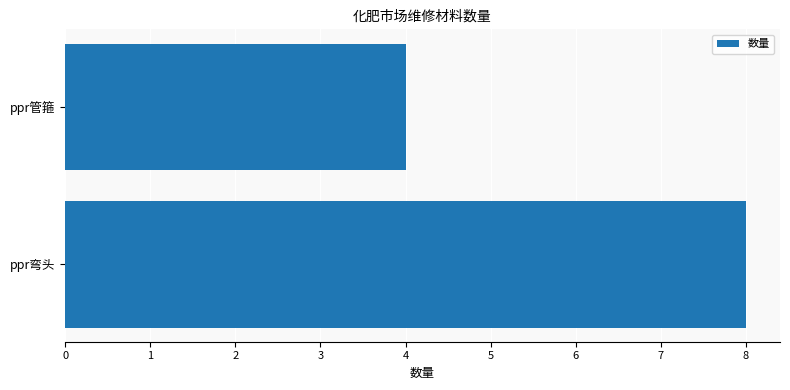

Reading top to bottom, what are all the values shown in this chart?

ppr管箍=4	ppr弯头=8